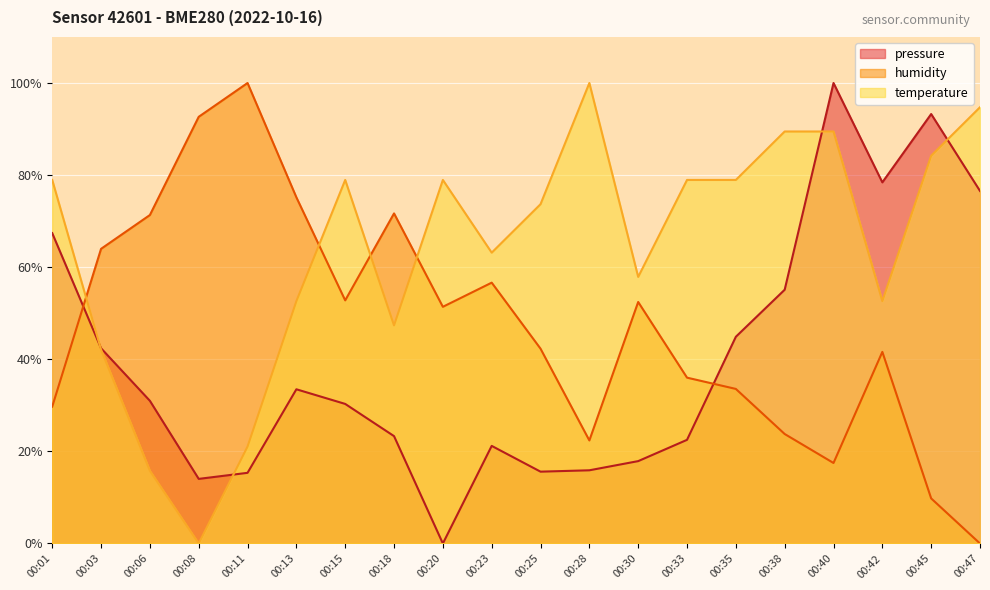

What is the value of the humidity point at the 9th from the left?

51.4